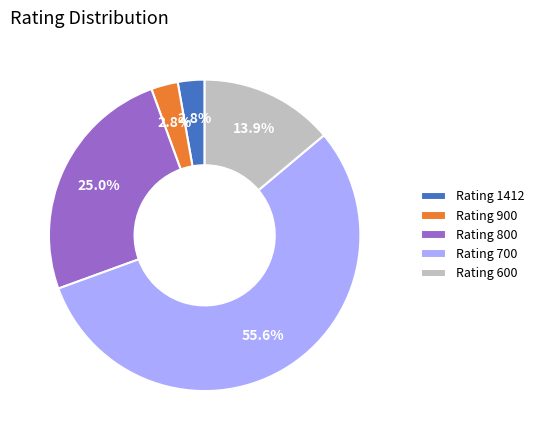

Count the number of slices in the pie.

5